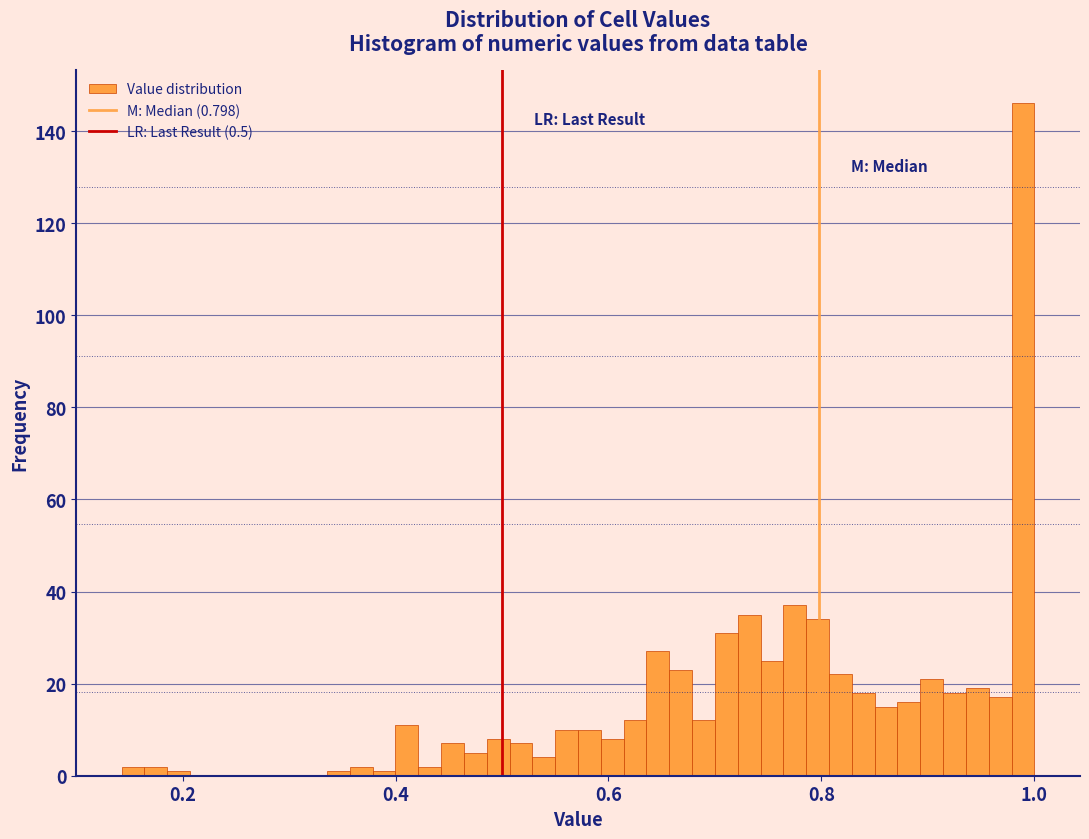

Read against the x-axis, roughly where is the centre of the tallest bar?

0.98